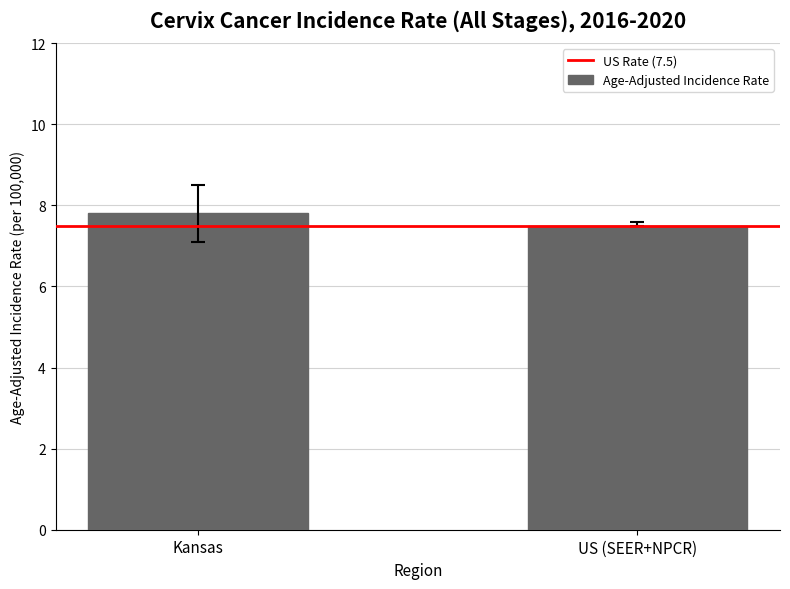

True or false: the data shows 7.8 at Kansas.

True